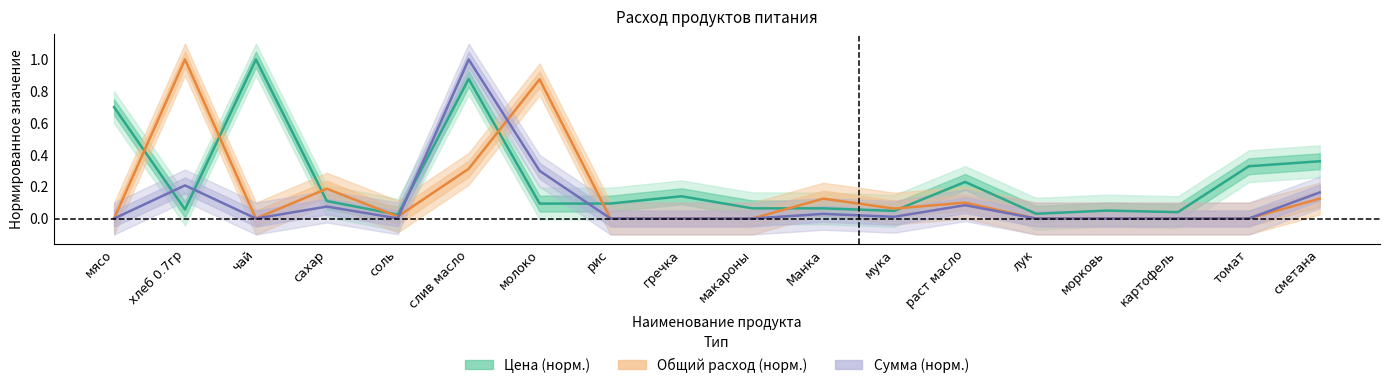

Is this an area chart (filled region under the line)?

No